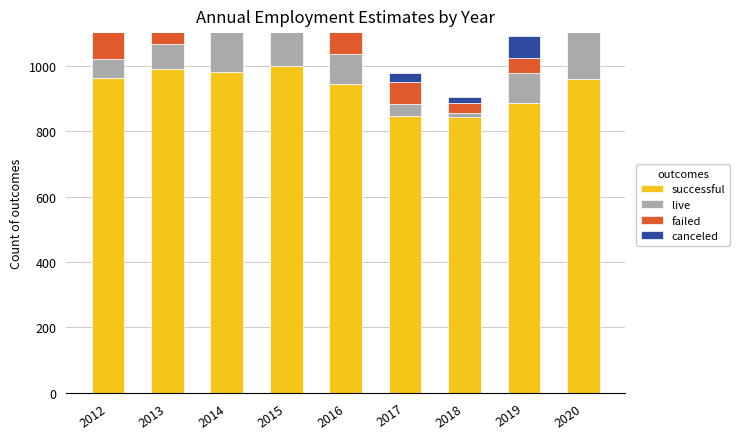

What is the value of the failed bar at the 5th from the left?

86.0